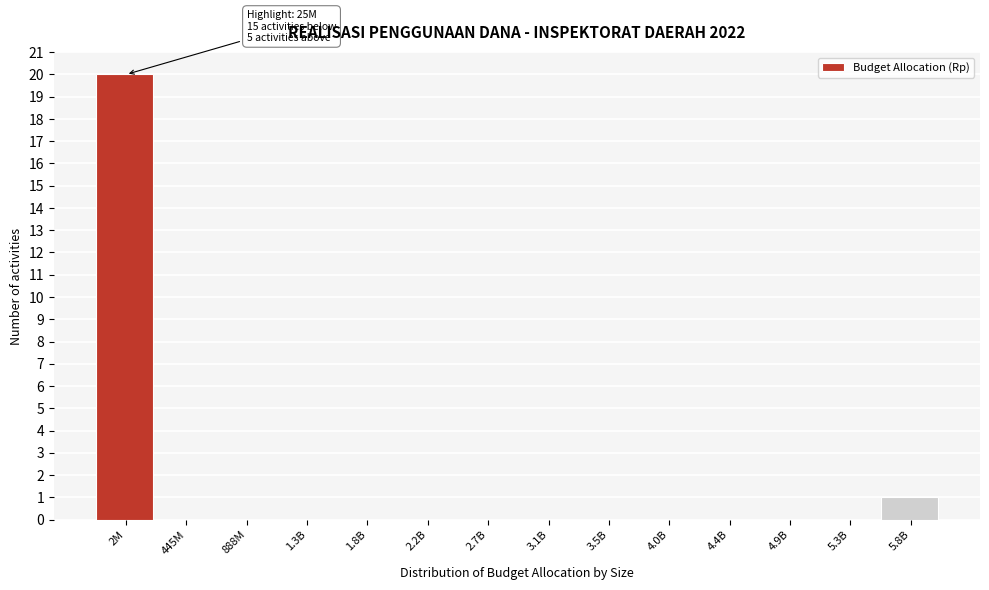

Reading left to right, extract all data points from this chart.

2M=20	445M=0	888M=0	1.3B=0	1.8B=0	2.2B=0	2.7B=0	3.1B=0	3.5B=0	4.0B=0	4.4B=0	4.9B=0	5.3B=0	5.8B=1